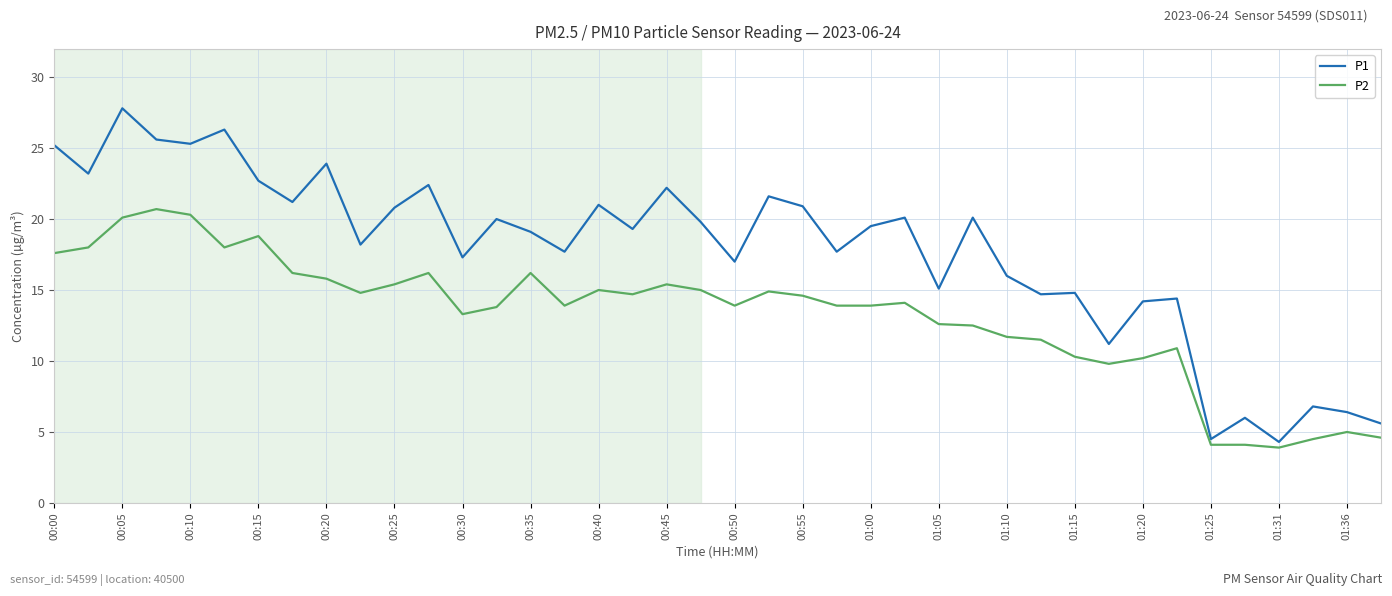

What is the sum of all P1 values?

709.9